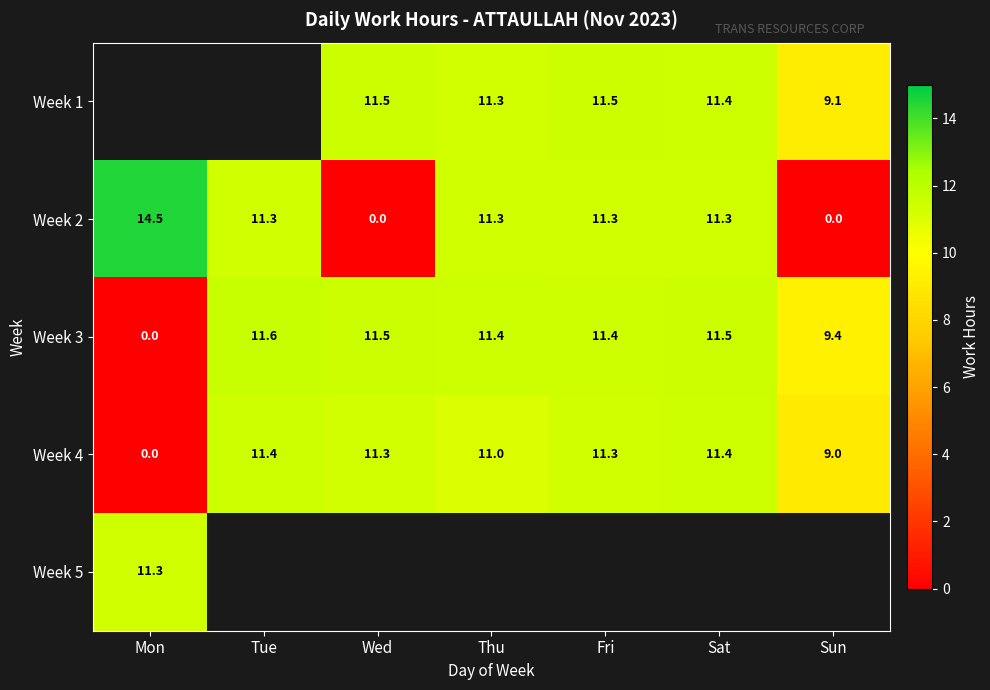

Which category has the lowest value in the Week 3 series?

Mon